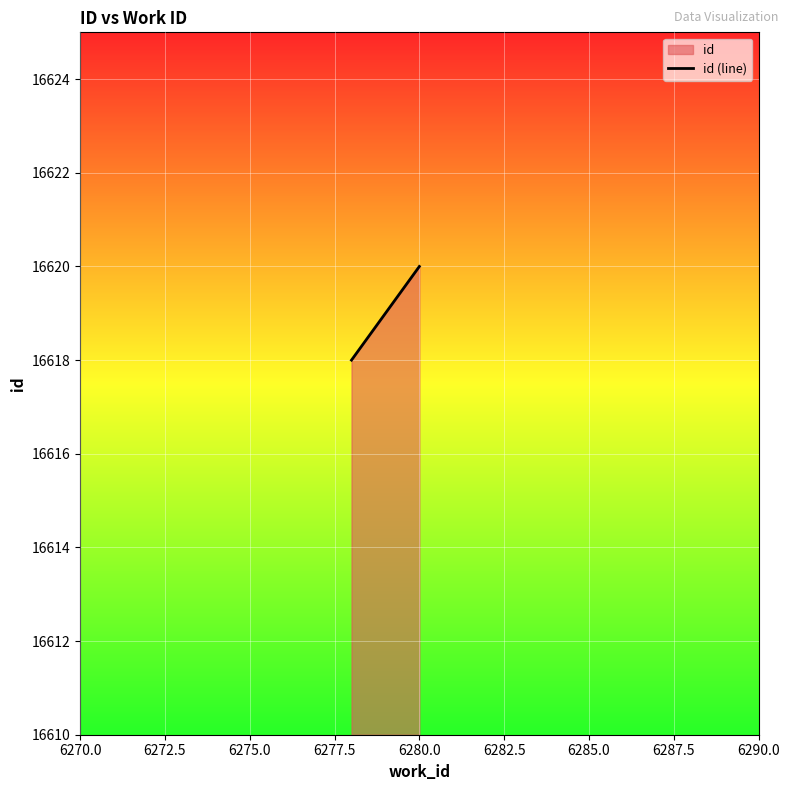

What is the maximum value shown in the chart?

16620